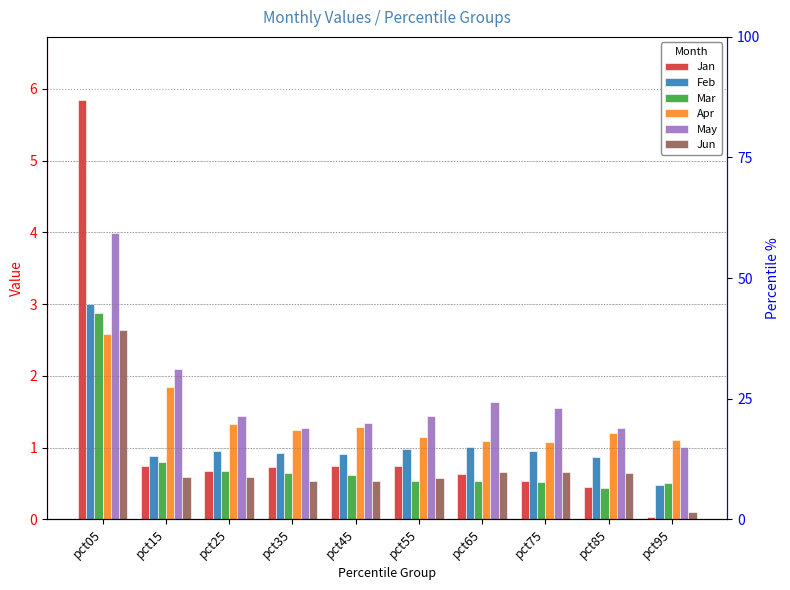

How many data points does each series have?

10